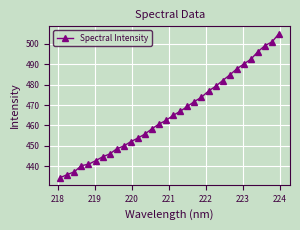

Does the chart display data point markers on the line(s)?

Yes